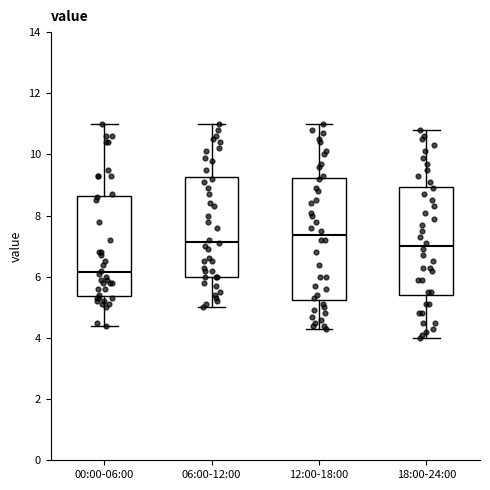

Where does the upper whisker of the box for 06:00-12:00 end on the y-axis? The values are not printed on the chart, so give them approximately, as read against the axis.

11.0